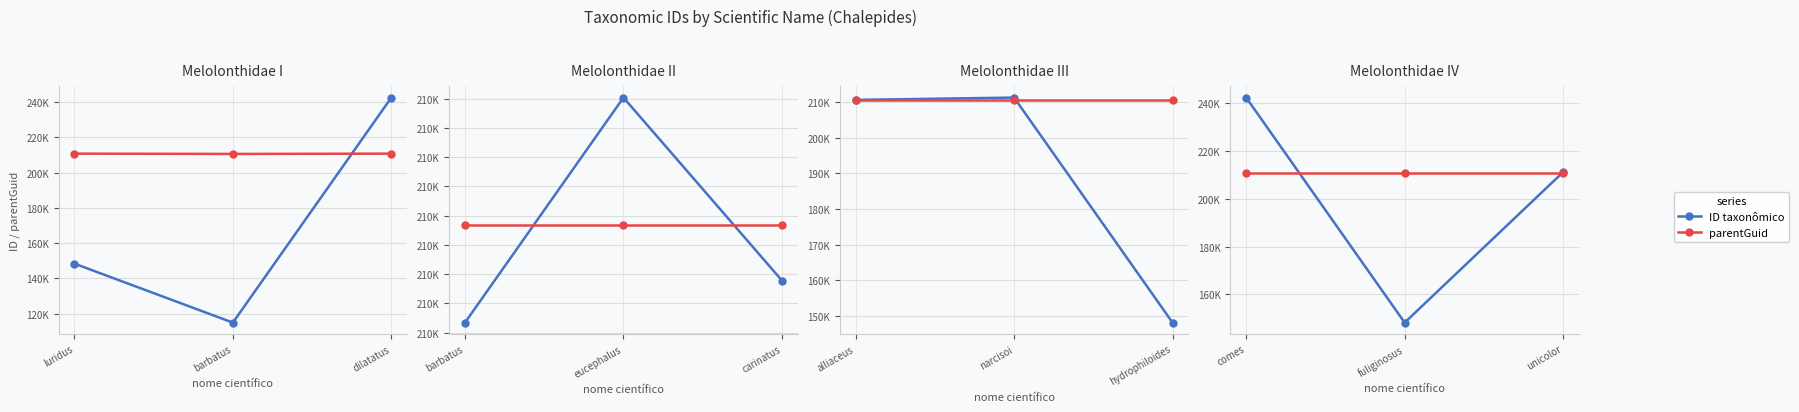

Is it true that ID taxonômico equals 116969 at comes?

False